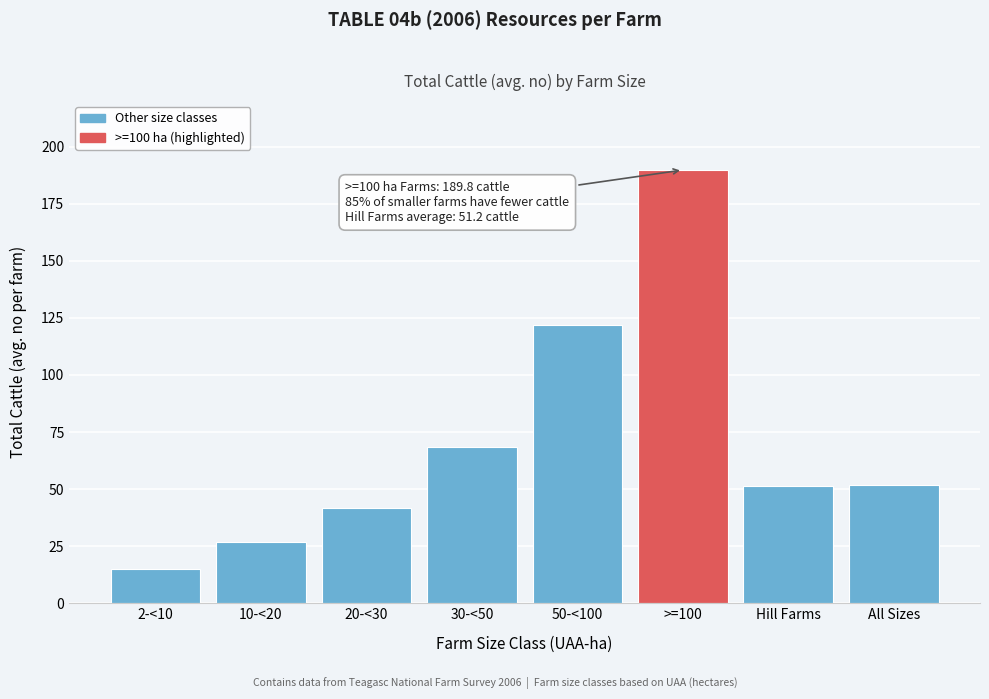

What position from the left is Hill Farms?

7